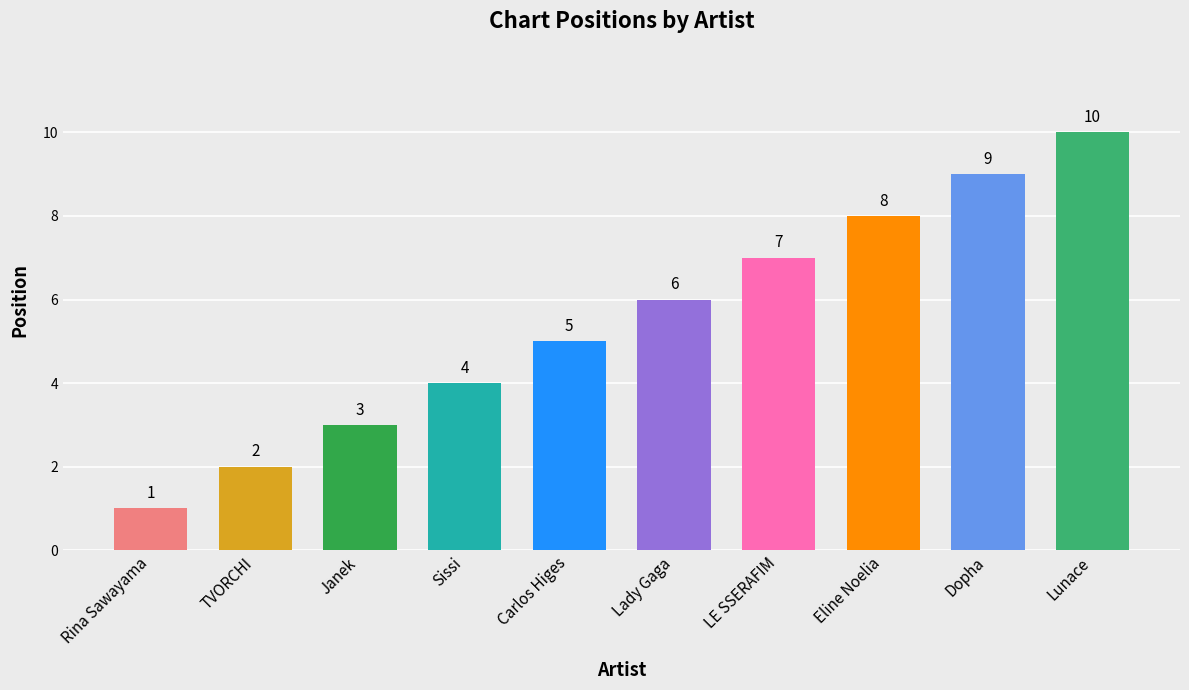

What is the label of the 9th bar from the right?

TVORCHI